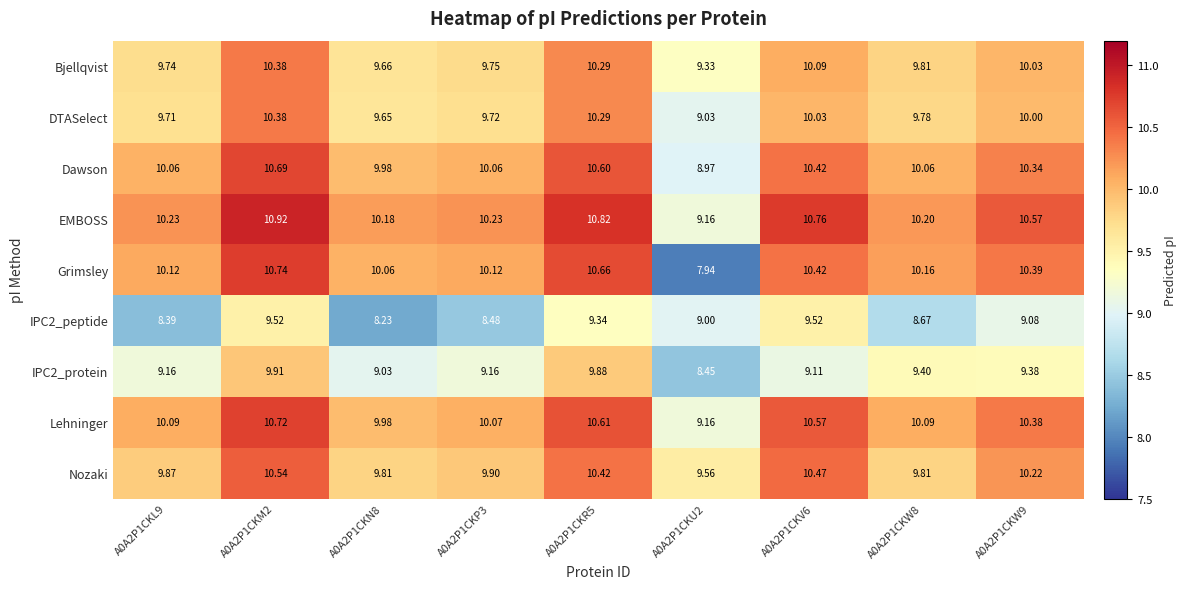

Which series has the widest spread of values?

Grimsley